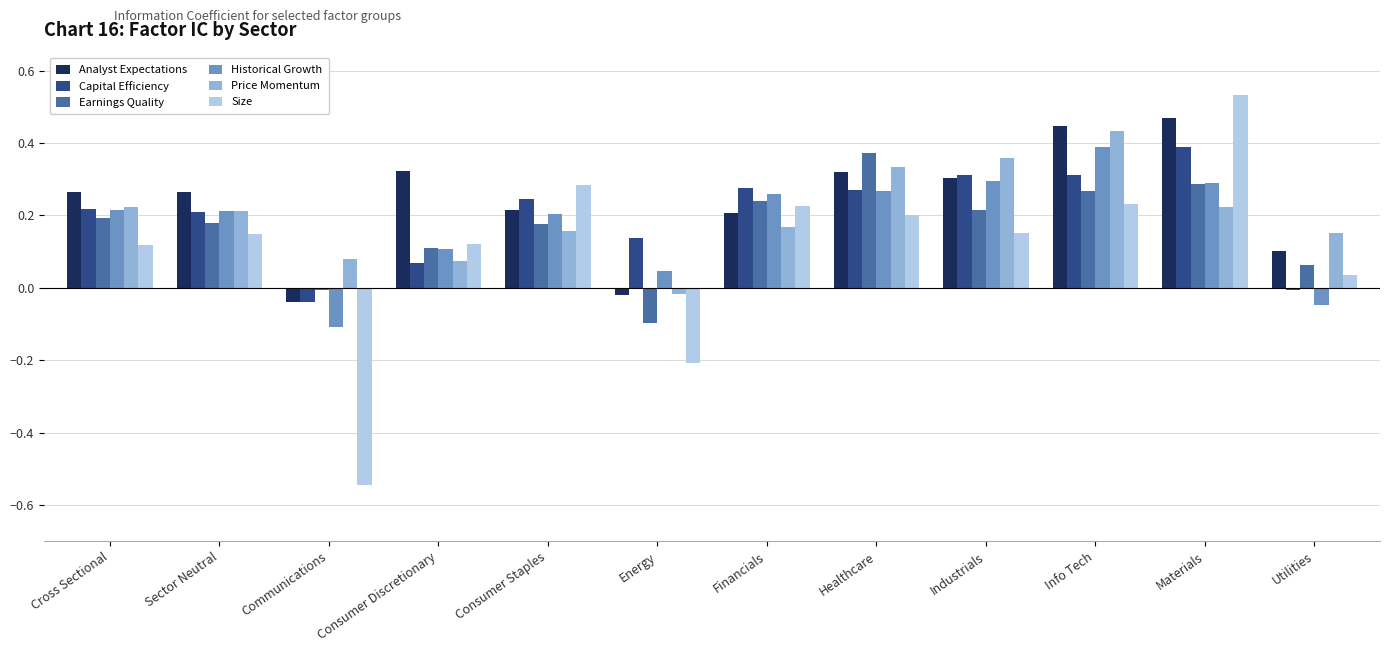

Is the value of Price Momentum at Materials greater than the value of Size at Utilities?

Yes